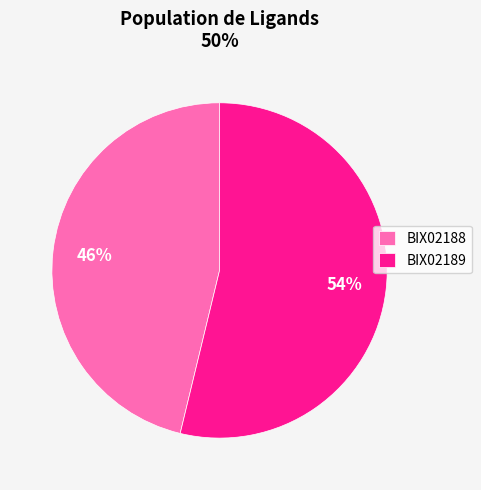

The BIX02188 slice represents 46% of the pie. True or false?

True